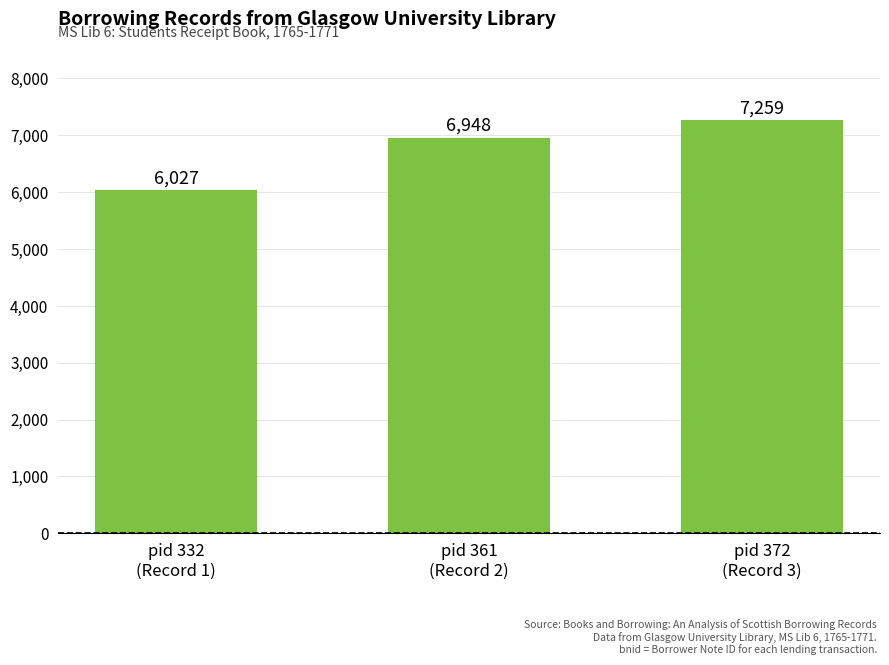

Between pid 372
(Record 3) and pid 361
(Record 2), which is larger?

pid 372
(Record 3)